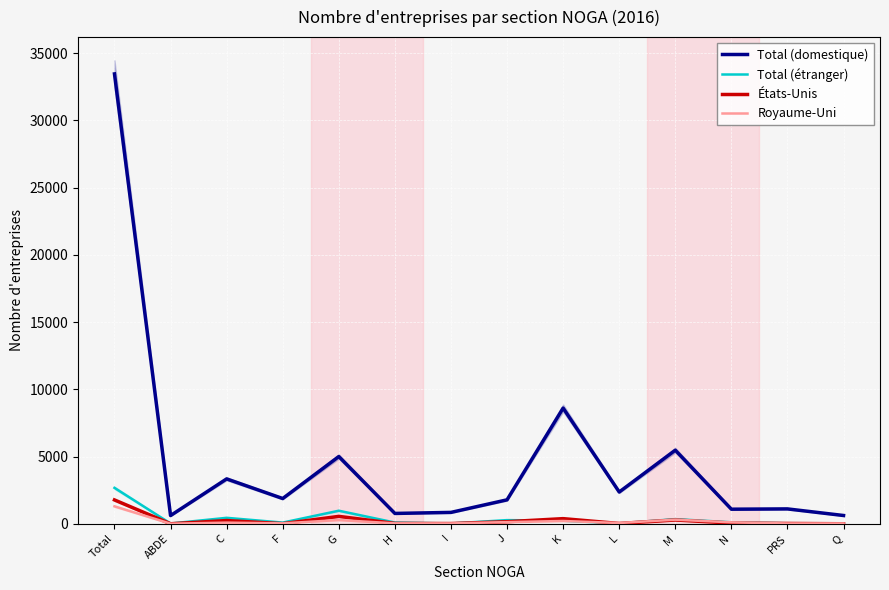

What is the label of the 5th point from the left?

G